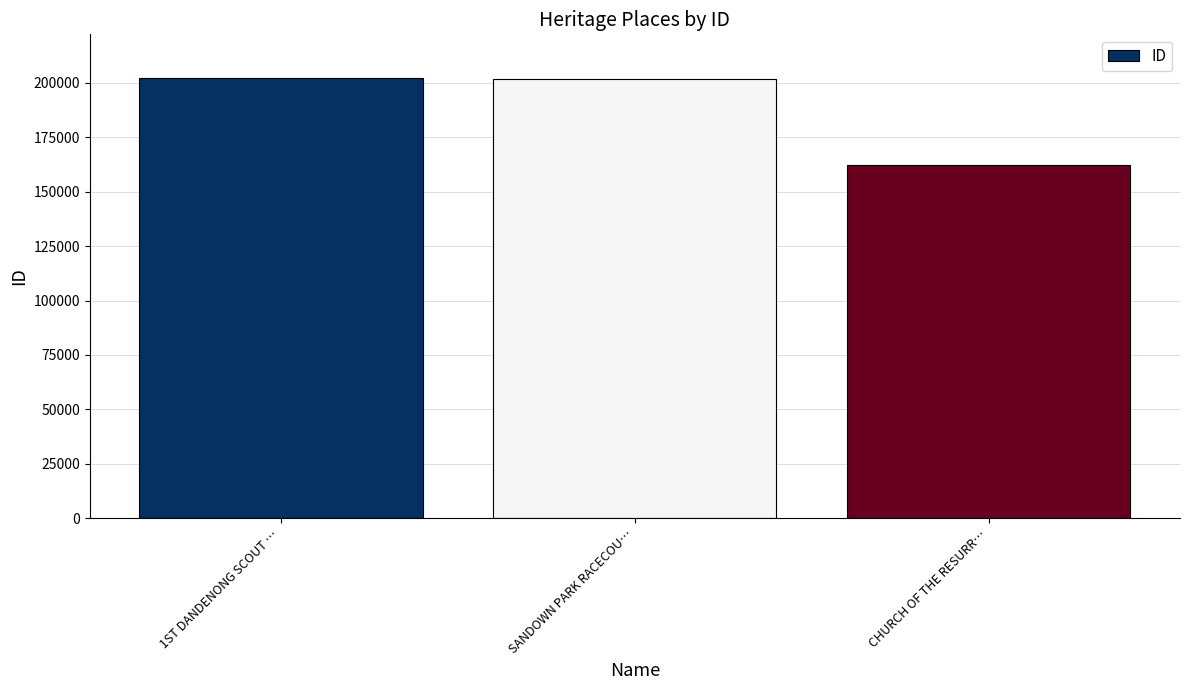

What is the difference between the maximum and minimum values?

39615